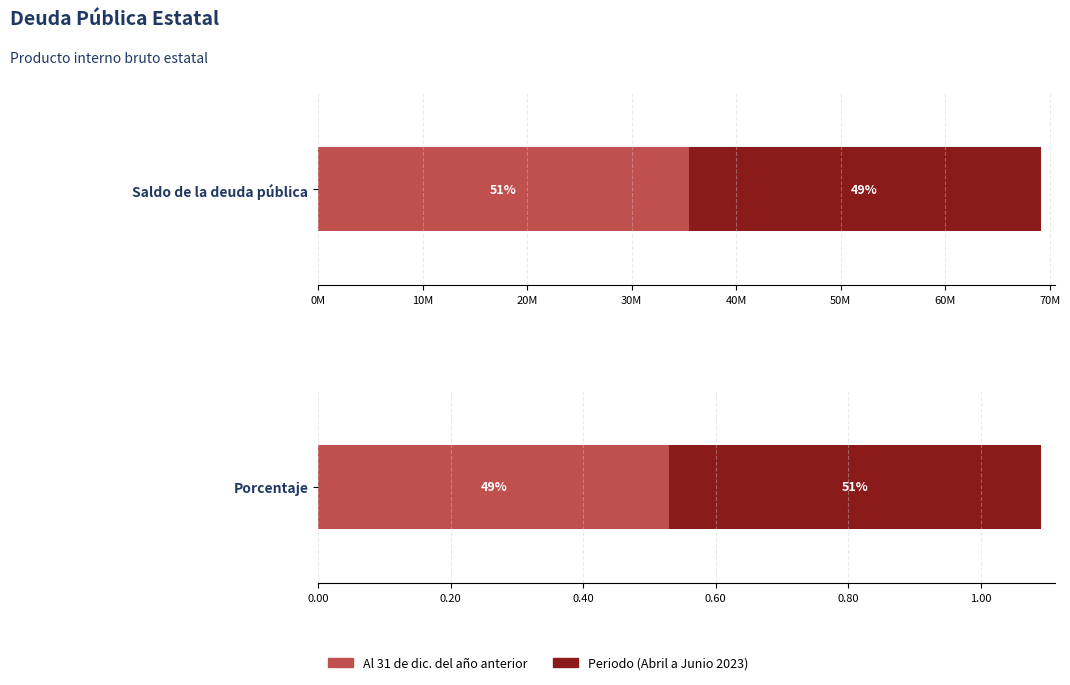

How many groups of bars are there?

2